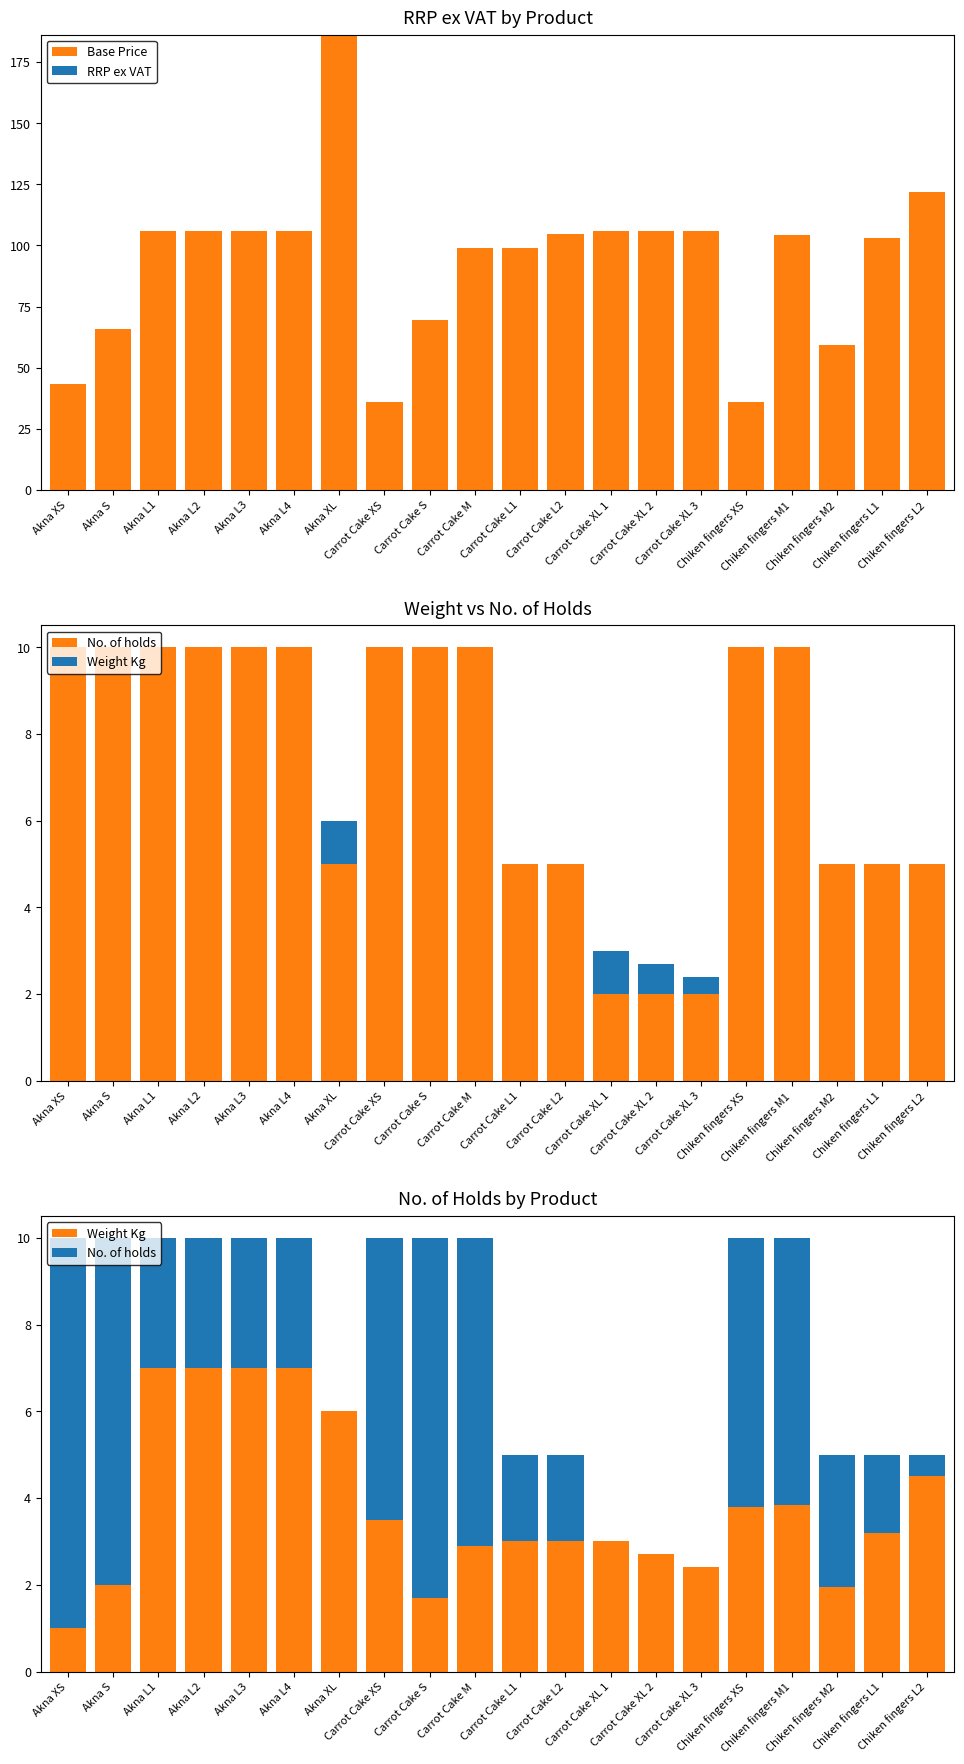

At how many categories does at least one series exceed 46?

17